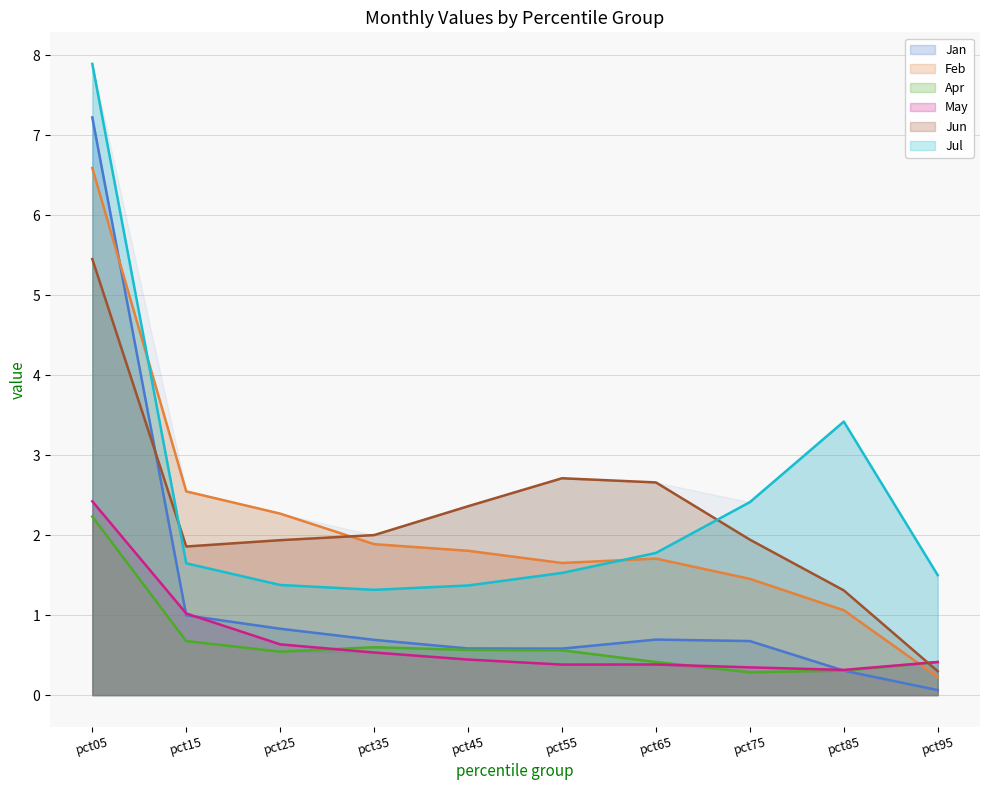

Rank the series by their maximum value, from lowest to highest.

Apr, May, Jun, Feb, Jan, Jul